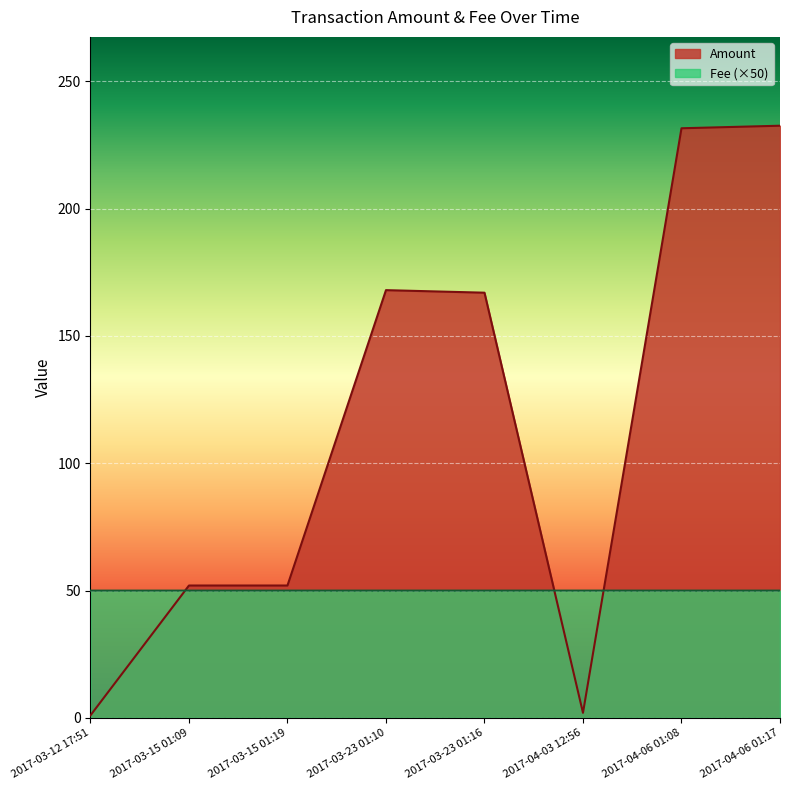

What position from the right is 2017-03-23 01:10?

5